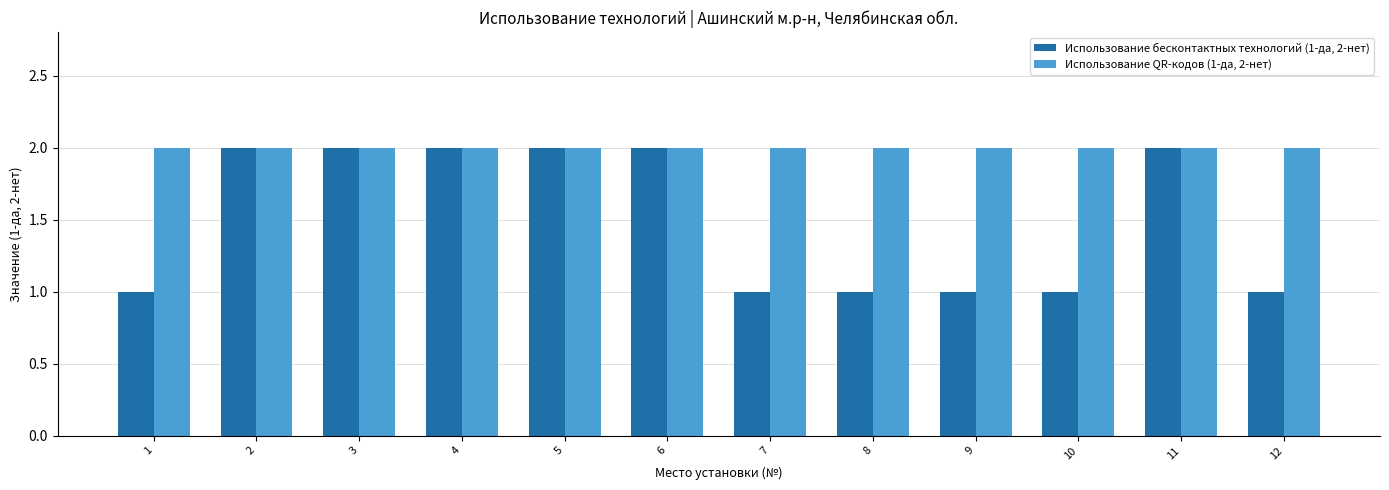

Reading left to right, list all the values displayed in this chart.

Использование бесконтактных технологий (1-да, 2-нет): 1=1	2=2	3=2	4=2	5=2	6=2	7=1	8=1	9=1	10=1	11=2	12=1
Использование QR-кодов (1-да, 2-нет): 1=2	2=2	3=2	4=2	5=2	6=2	7=2	8=2	9=2	10=2	11=2	12=2